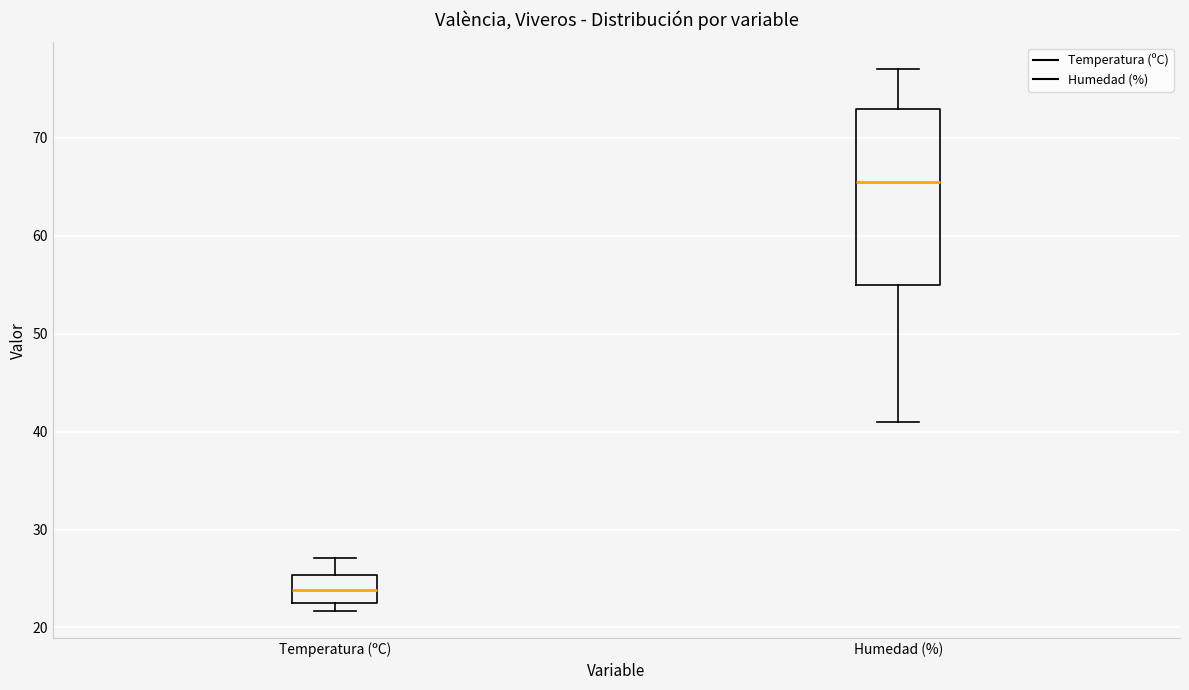

Which box is the tallest, from its lower edge to its upper edge?

Humedad (%)